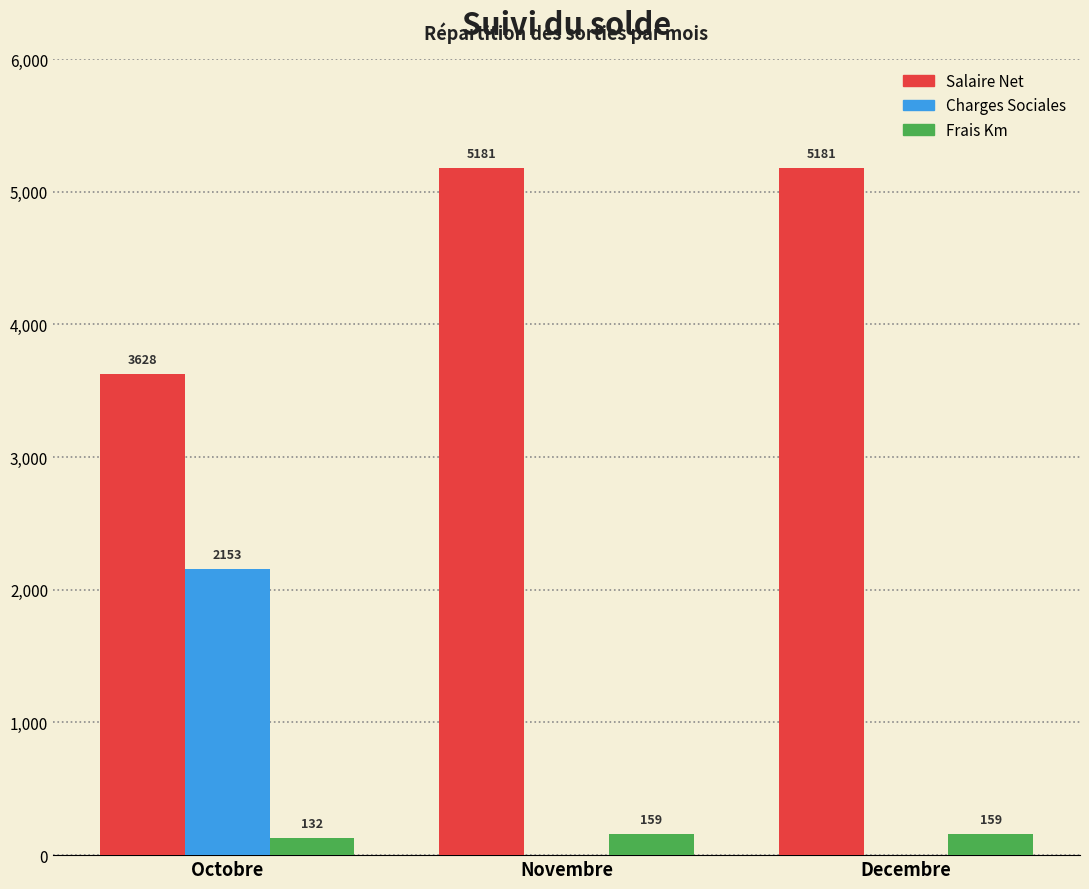

What is the sum of the Salaire Net values at Octobre and Novembre?

8809.0